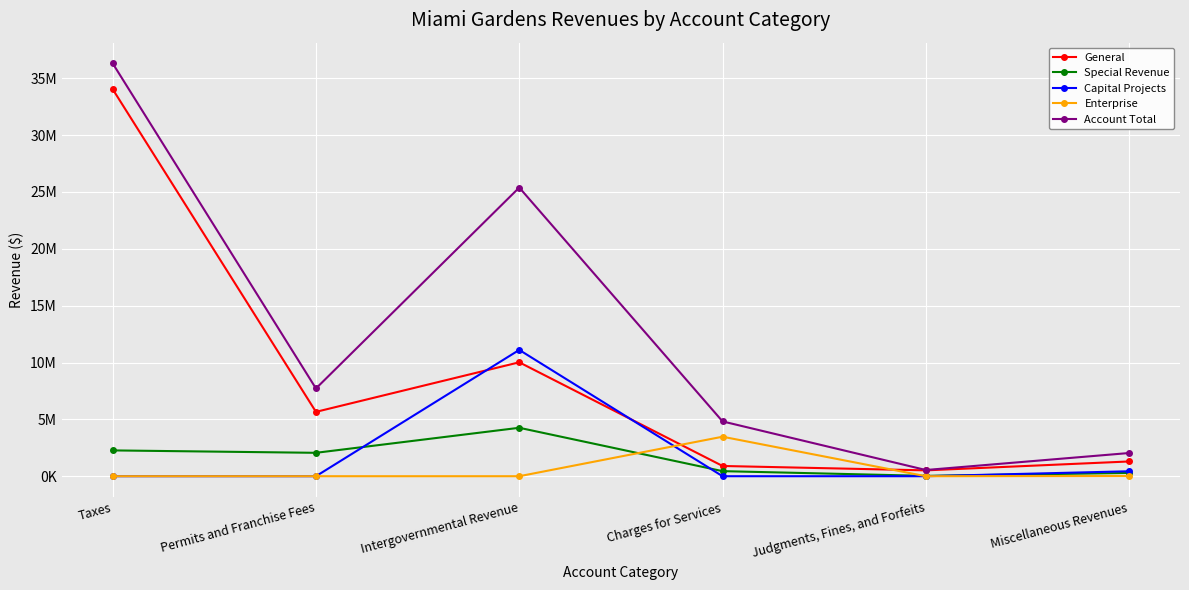

The Enterprise series shows -2119776 at Permits and Franchise Fees. True or false?

False